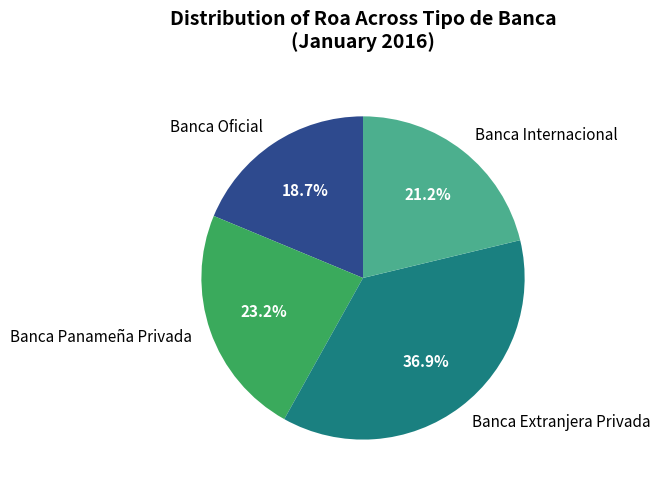

What percentage is NOT represented by Banca Extranjera Privada?

63.1%